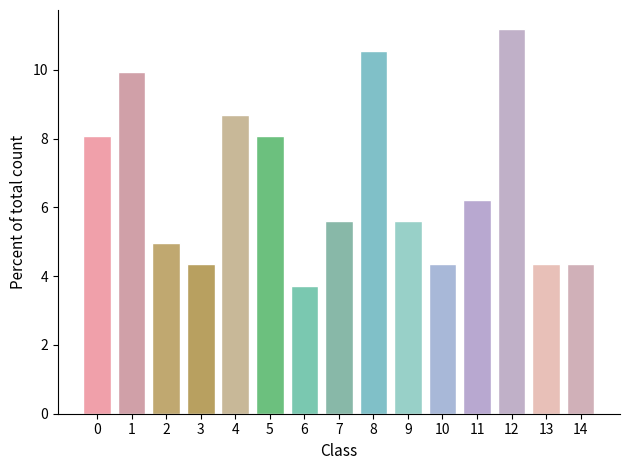

Reading right to left, what are all the values shown in this chart?

14=4.3	13=4.3	12=11.2	11=6.2	10=4.3	9=5.6	8=10.6	7=5.6	6=3.7	5=8.1	4=8.7	3=4.3	2=5.0	1=9.9	0=8.1